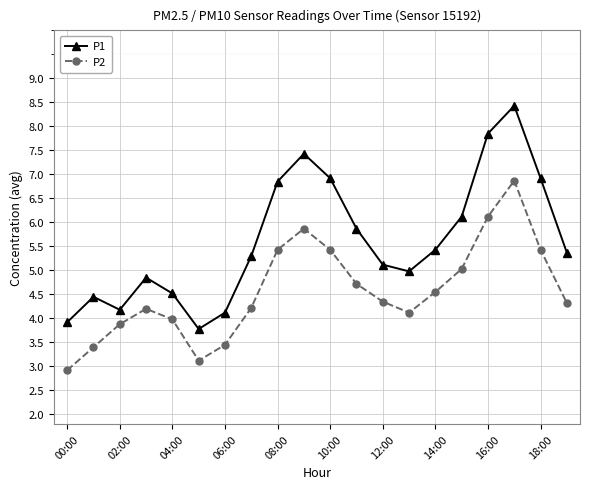

In P2, how many points are lower than both neighbors (excluding endpoints)?

2